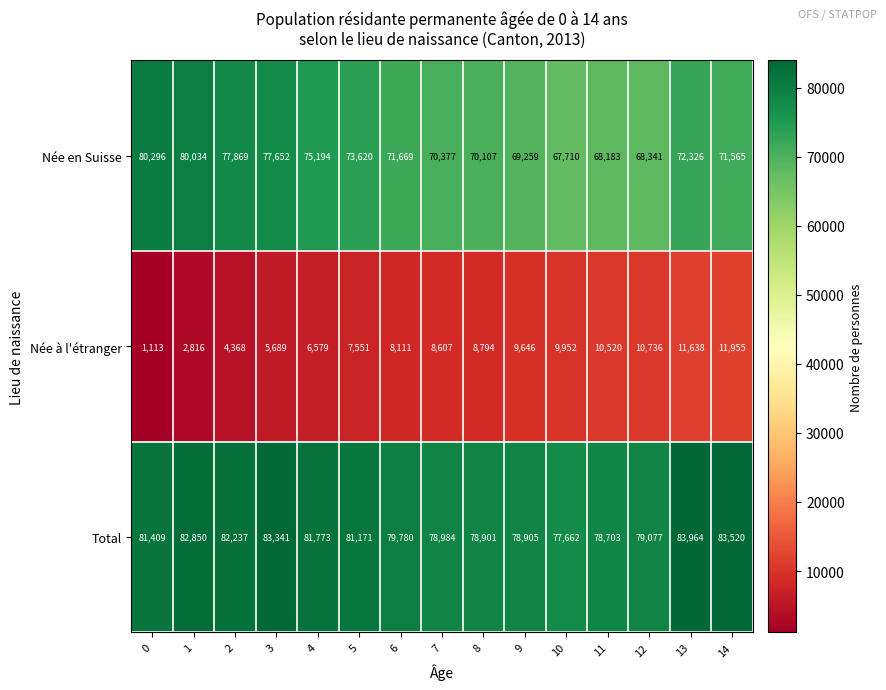

At which label does Total reach its peak?

13